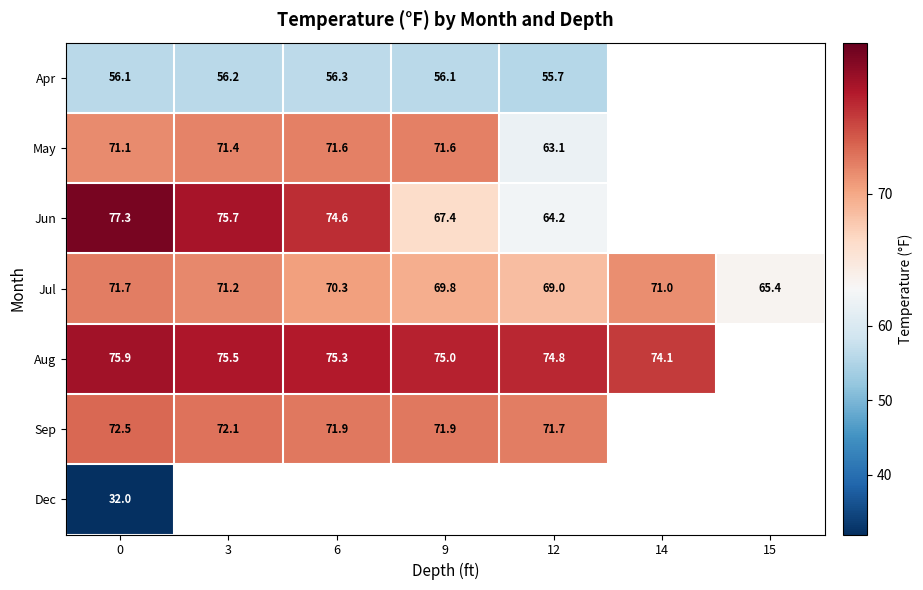

What is the difference between the Aug values at 14 and 12?

0.7